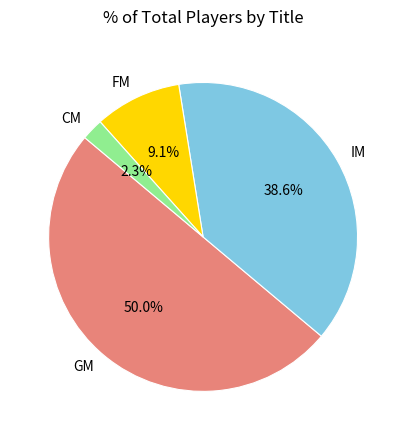

What is the largest slice in the pie chart?

GM